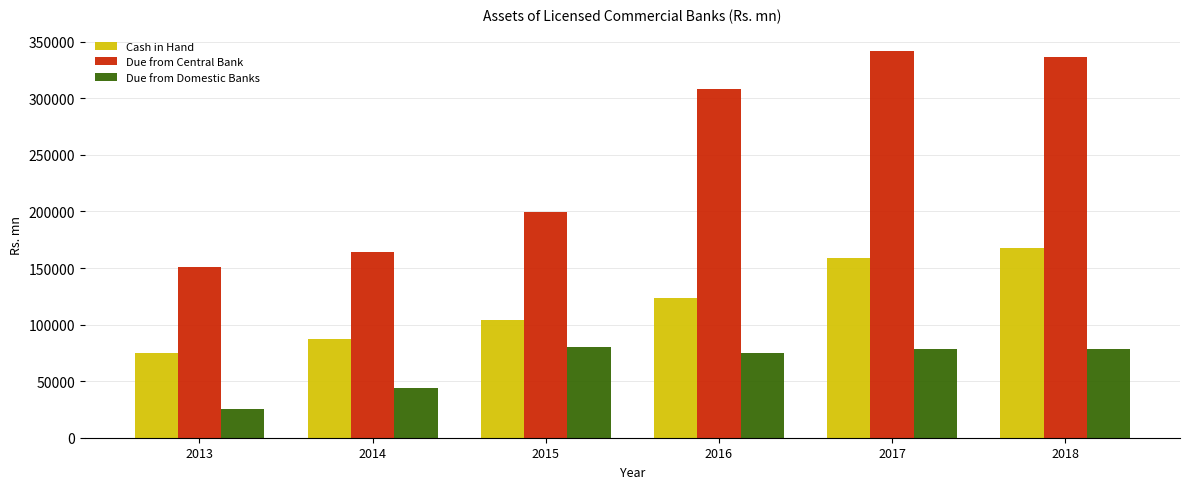

At 2013, list the series in order from smallest to largest.

Due from Domestic Banks, Cash in Hand, Due from Central Bank